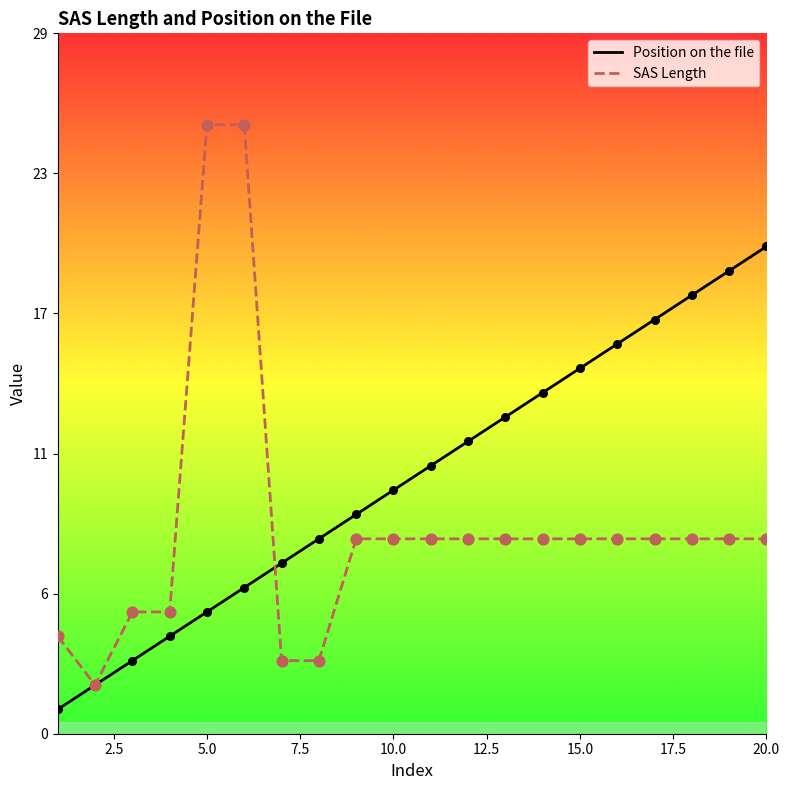

What is the total value across all series at 2.5?

4